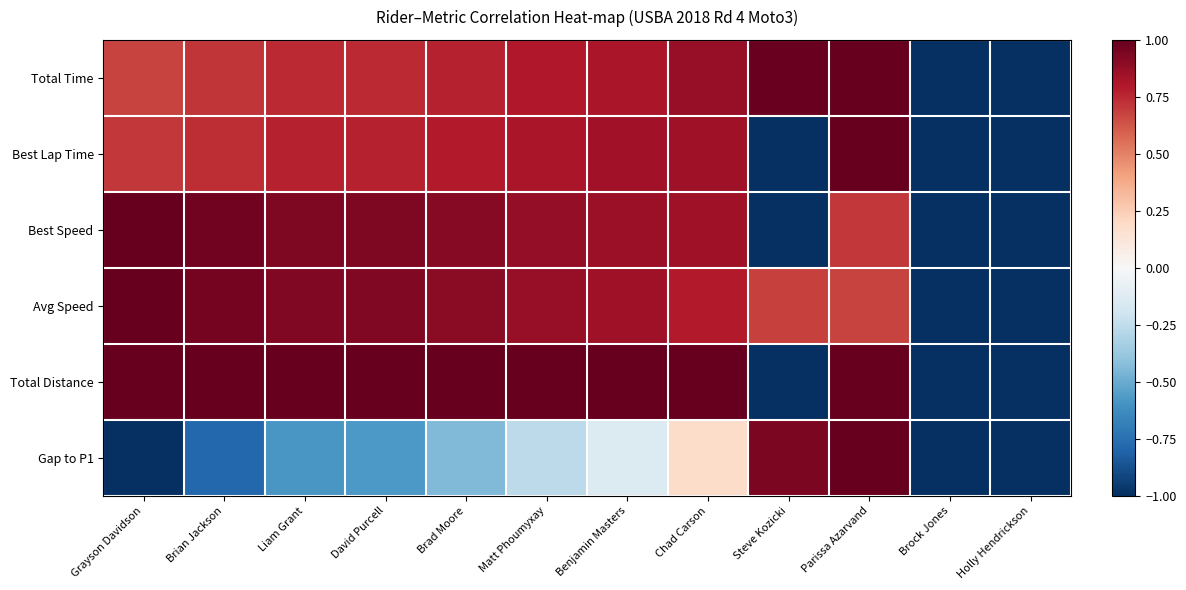

What is the maximum value shown in the chart?

1.0